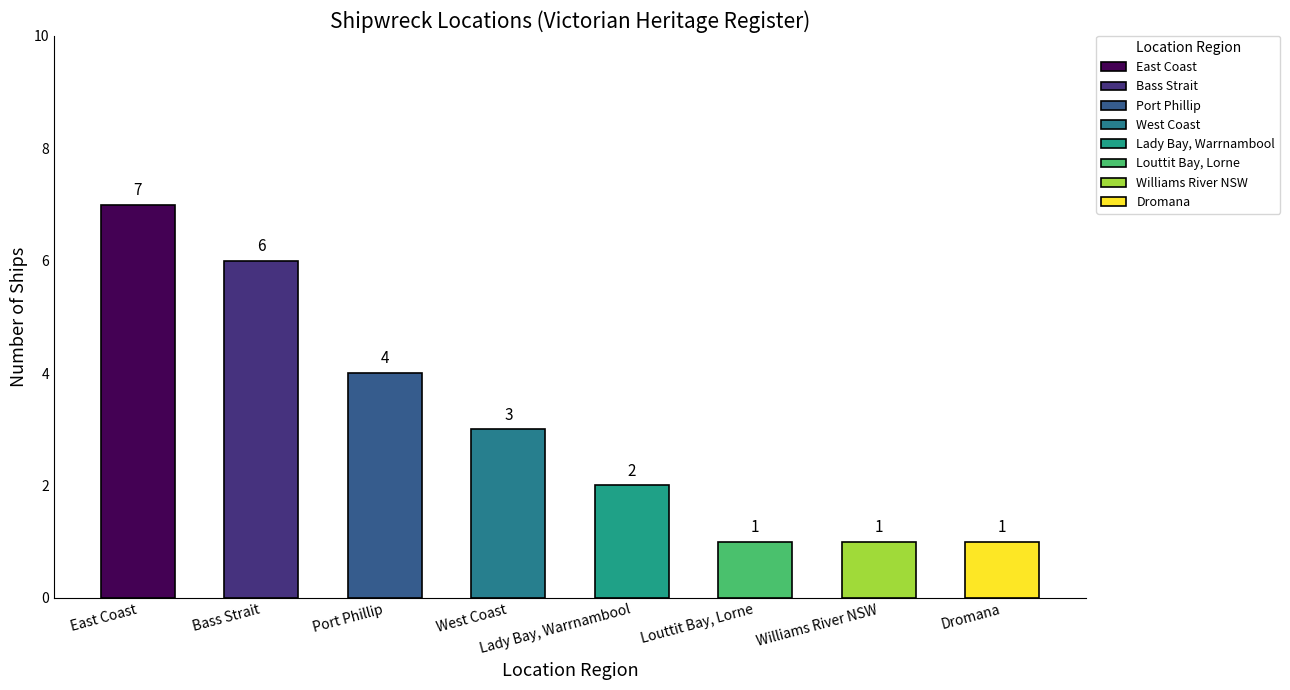

List the labels in order of value, smallest first.

Louttit Bay, Lorne, Williams River NSW, Dromana, Lady Bay, Warrnambool, West Coast, Port Phillip, Bass Strait, East Coast